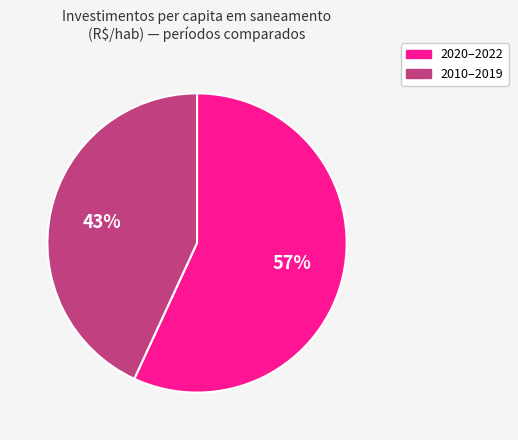

Is there a majority slice in this chart?

Yes